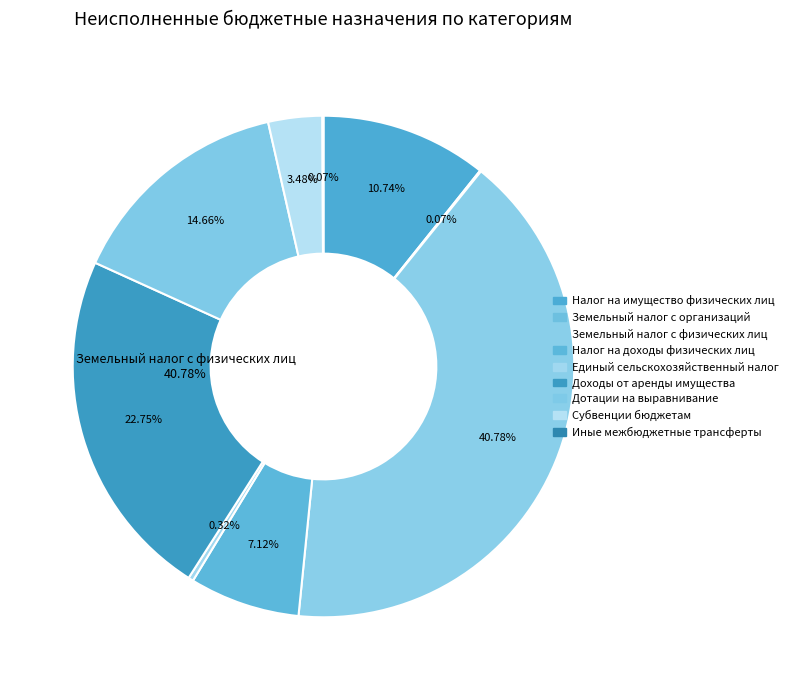

What percentage is the Дотации на выравнивание slice, to the nearest percent?

15%